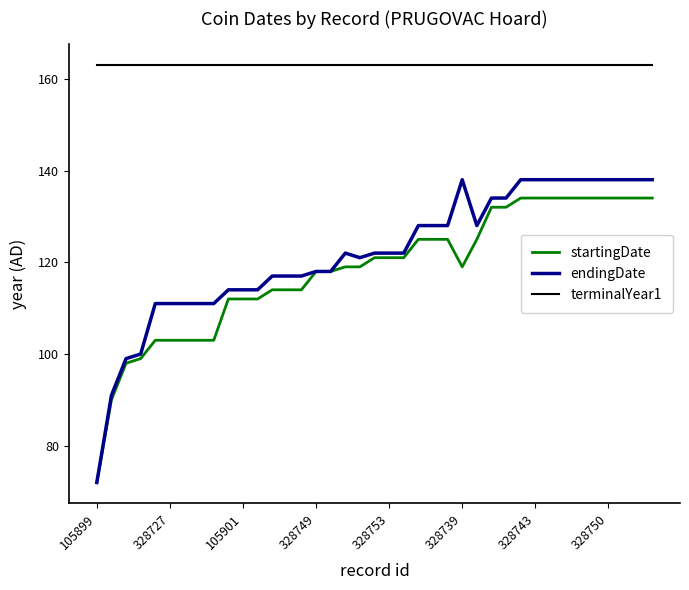

Which series has the largest total across all categories?

terminalYear1